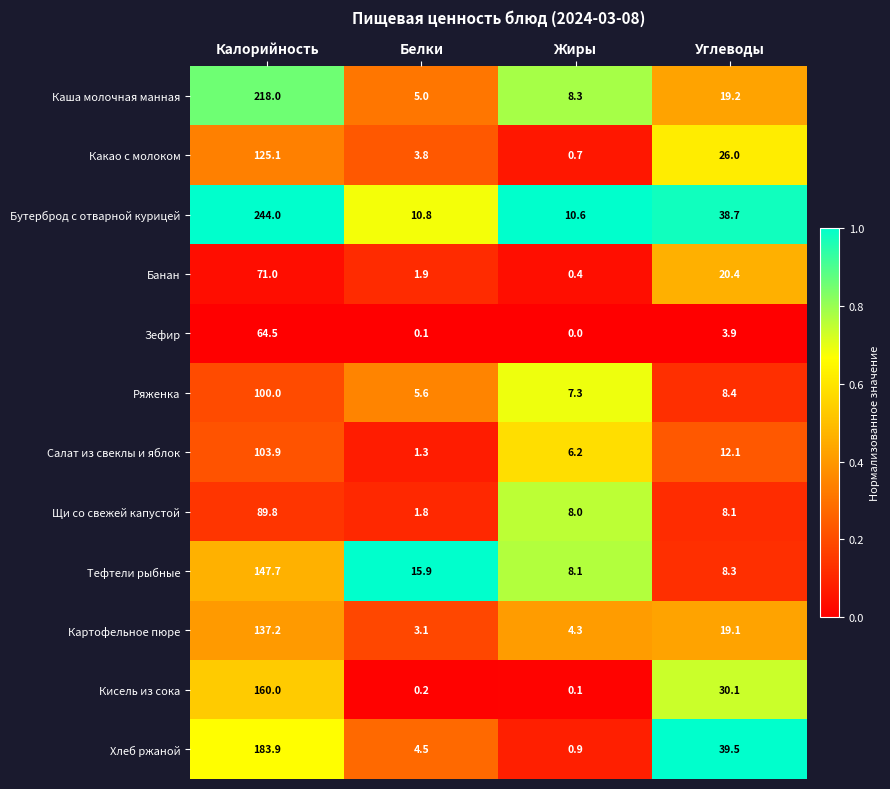

What is the greatest value displayed?

244.0